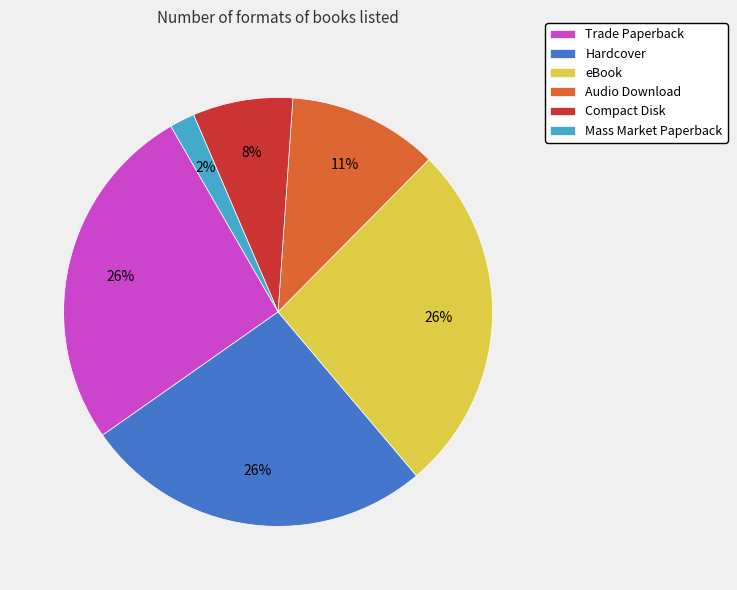

Do Mass Market Paperback and Compact Disk together represent more than half of the pie?

No